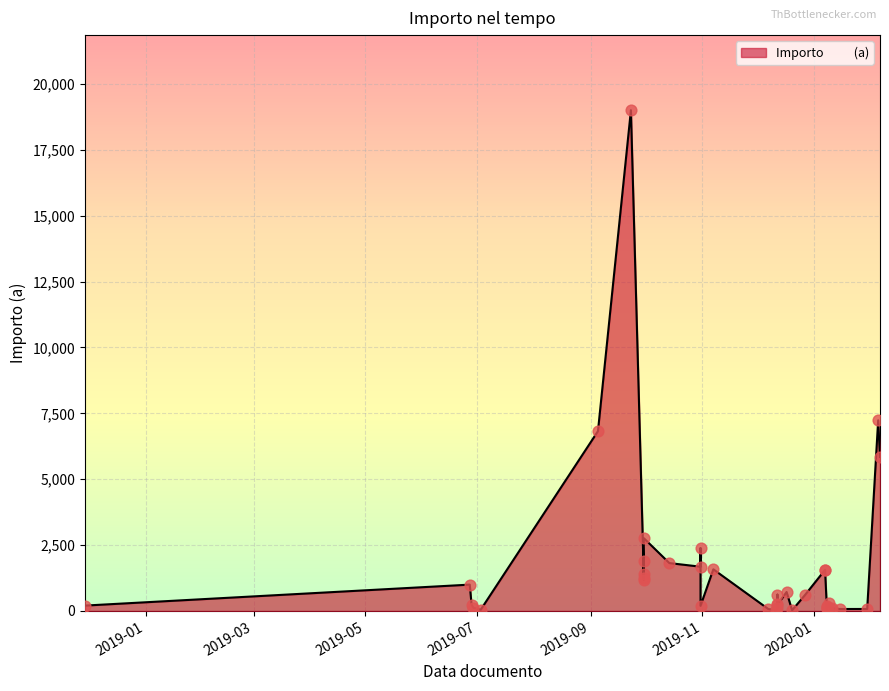

What is the change in value from 2019-12-27 to 2020-01-15?

-527.0